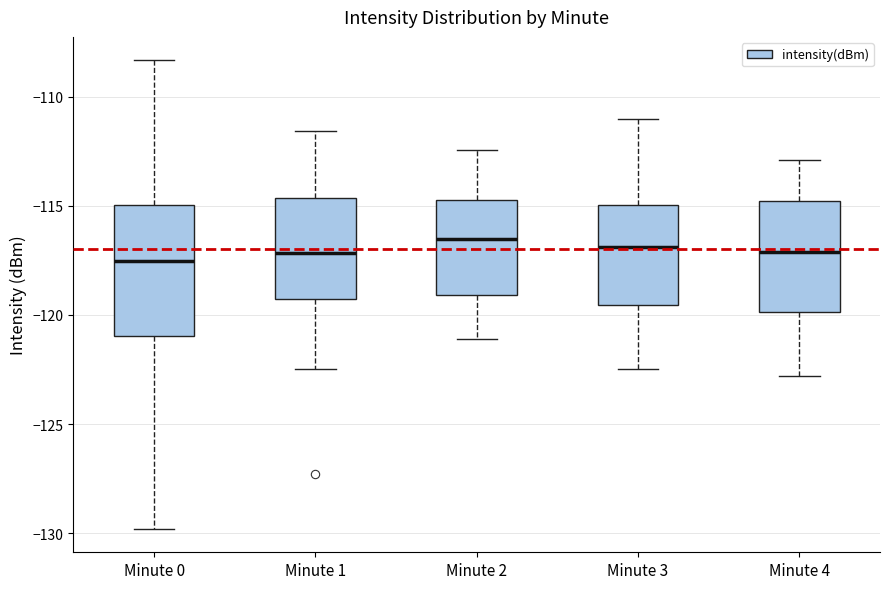

Where is the lower edge of the box for Minute 1 on the y-axis? The values are not printed on the chart, so give them approximately, as read against the axis.

-119.5